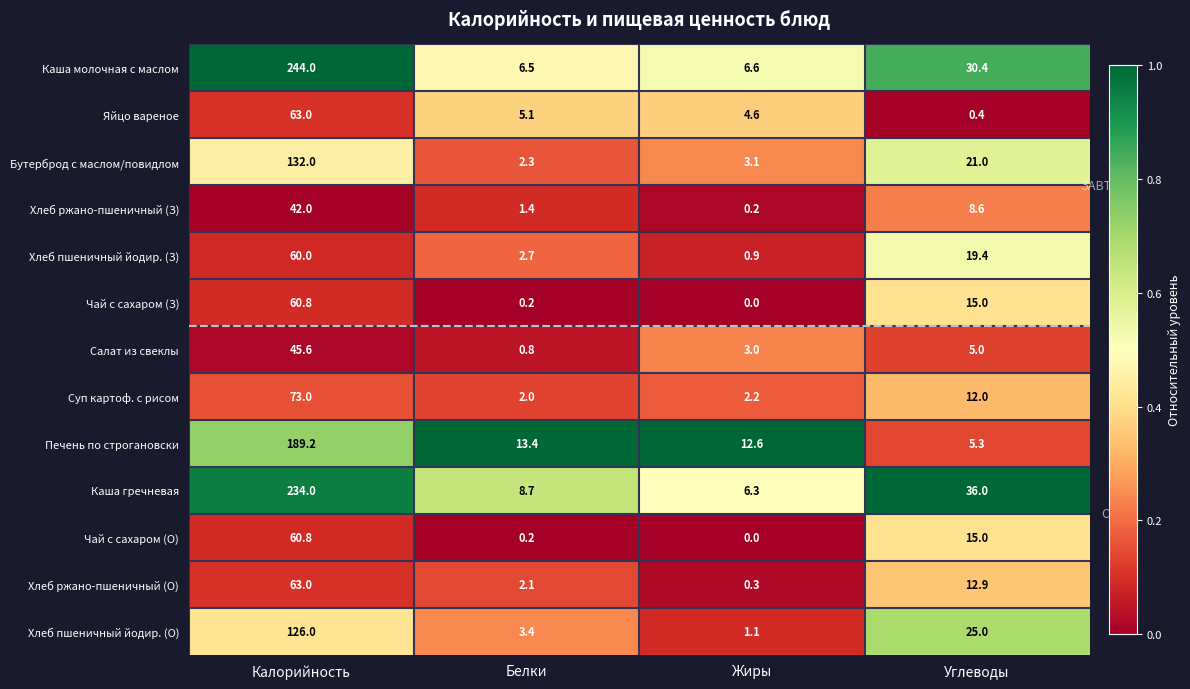

What is the total value across all series at Калорийность?

1393.4